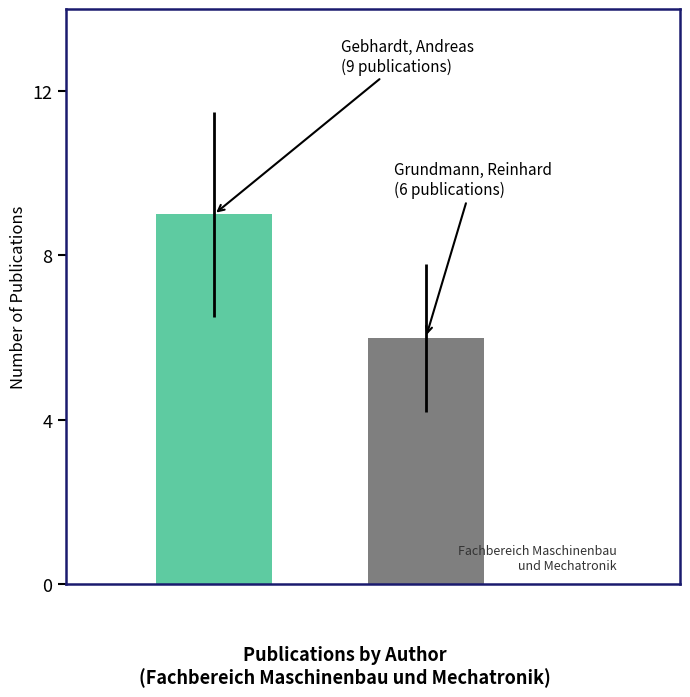

What is the greatest value displayed?

9